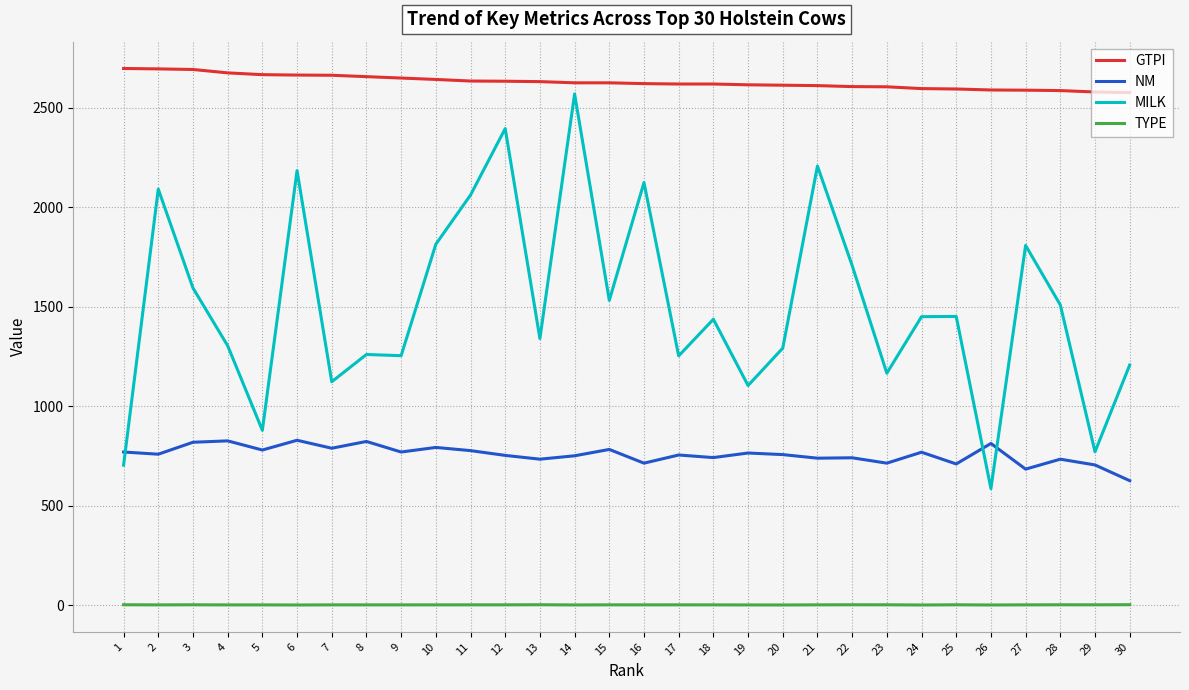

What is the difference between the highest and lowest values at 5?

2664.1